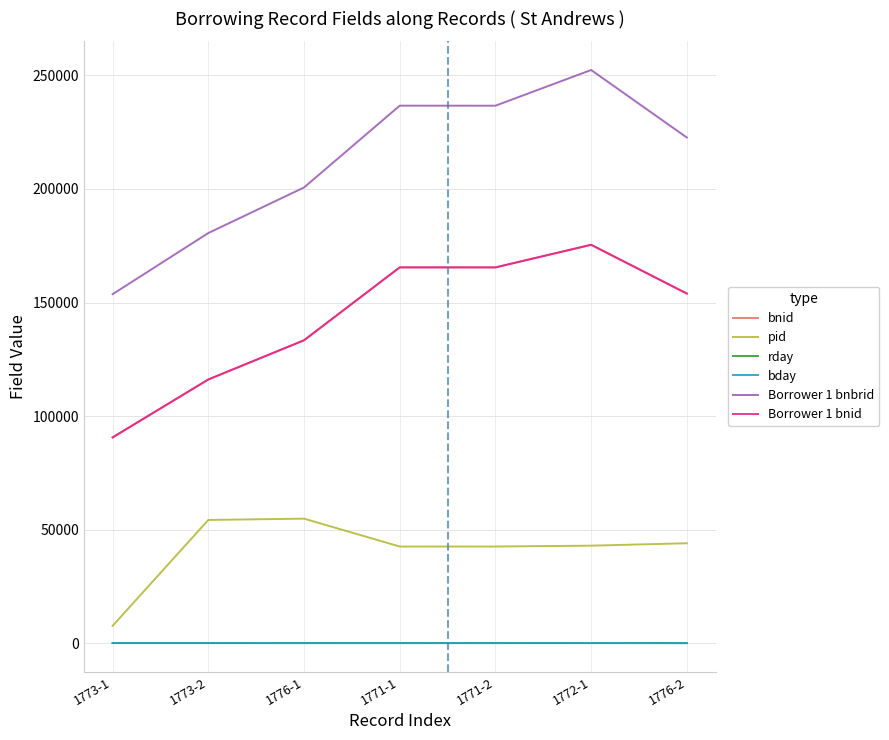

What is the average value of the Borrower 1 bnid series?

142917